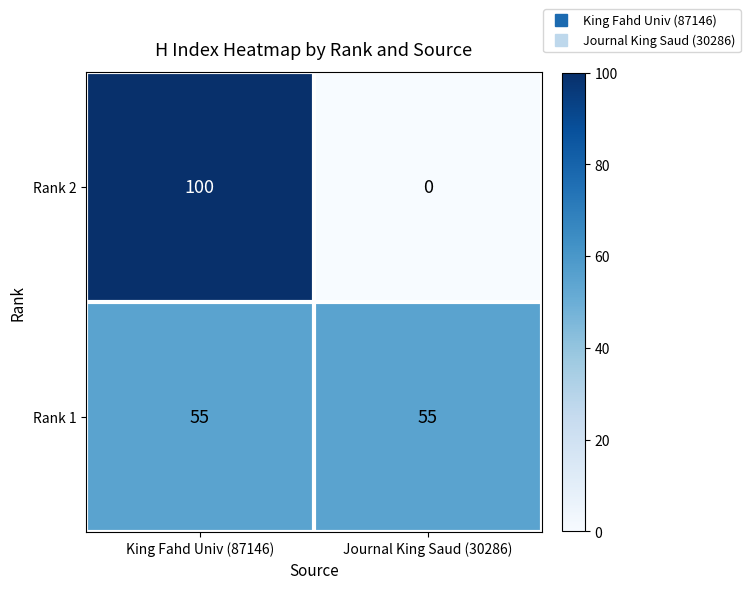

Which series has the largest total across all categories?

Rank 1